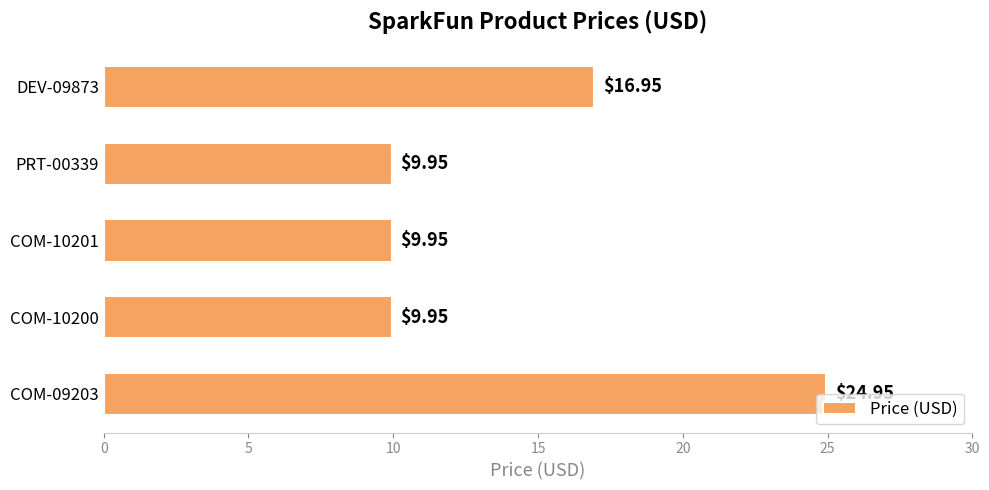

What is the change in value from COM-09203 to COM-10201?

-15.0